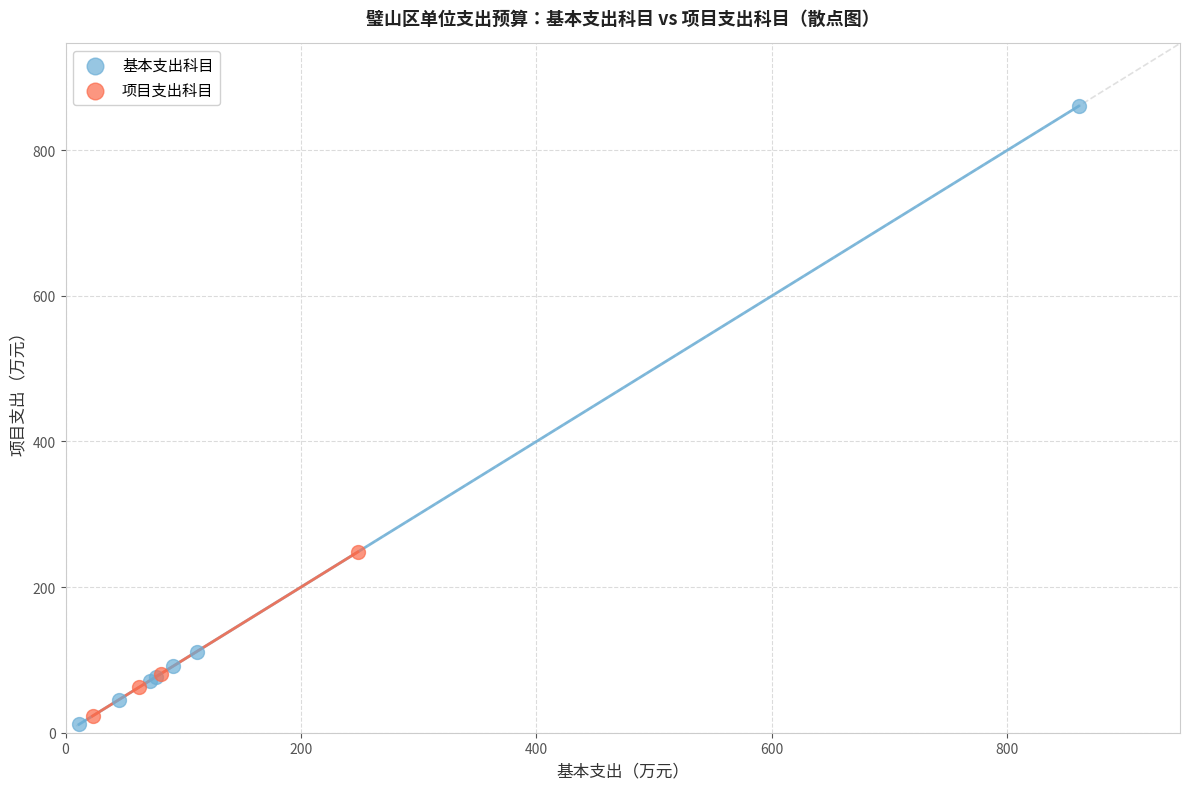

Which series contains the highest Y value?

基本支出科目